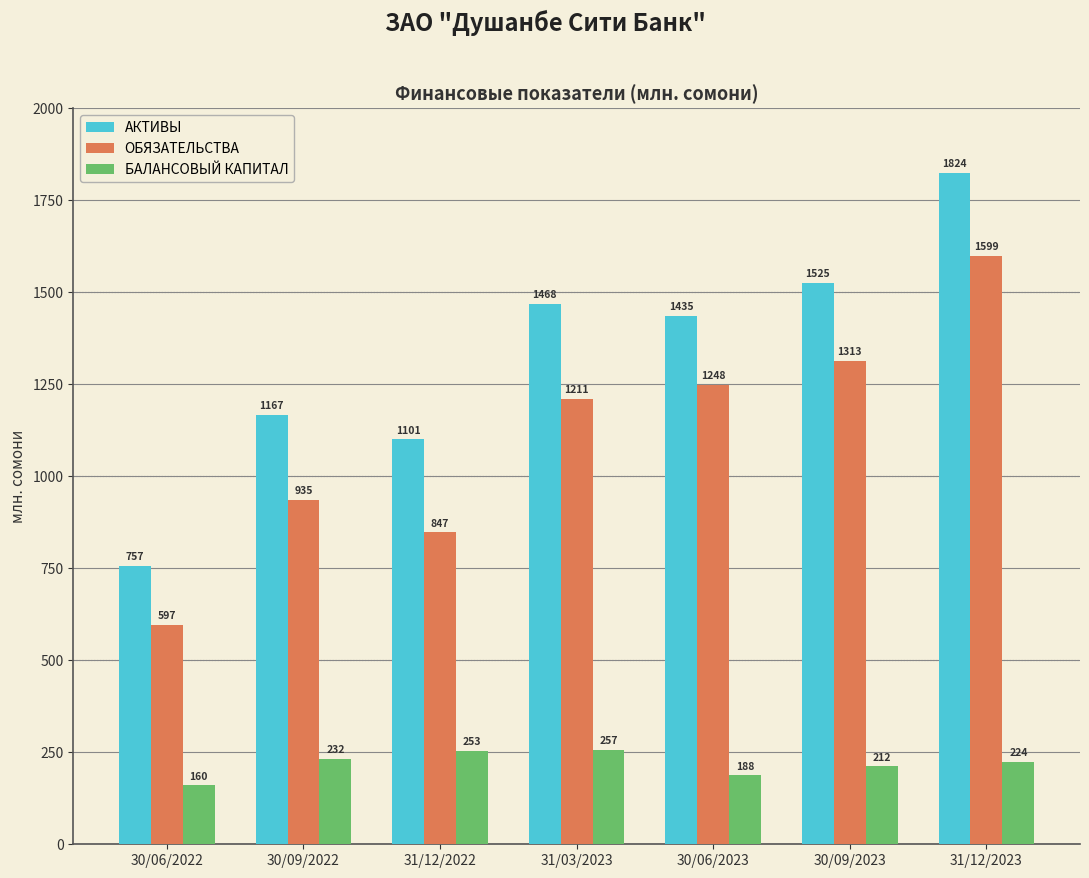

At how many categories does at least one series exceed 824?

6